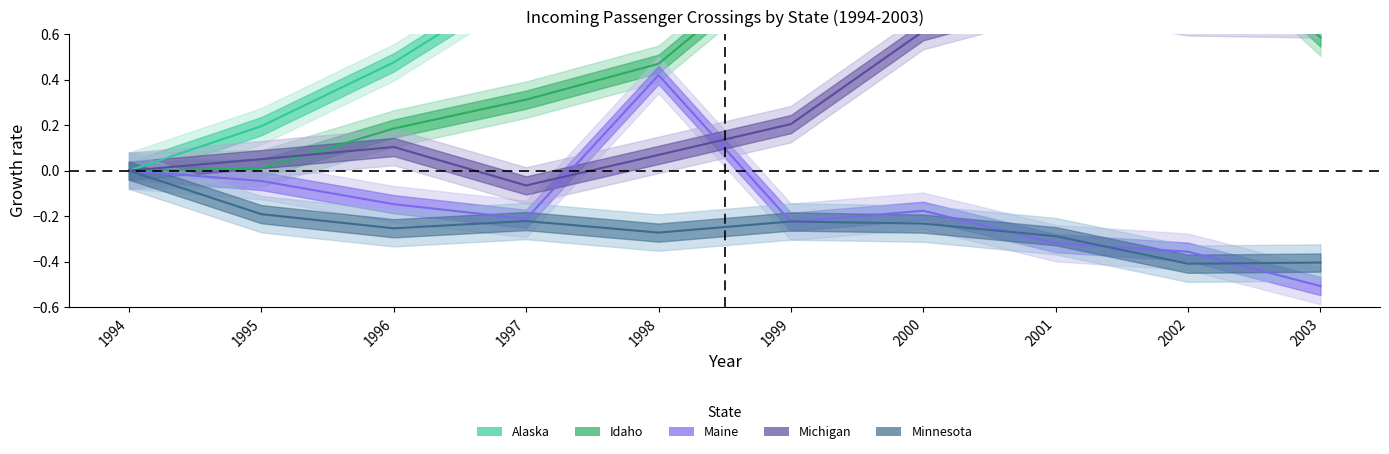

Where do Maine and Michigan first cross each other?

1997 and 1998